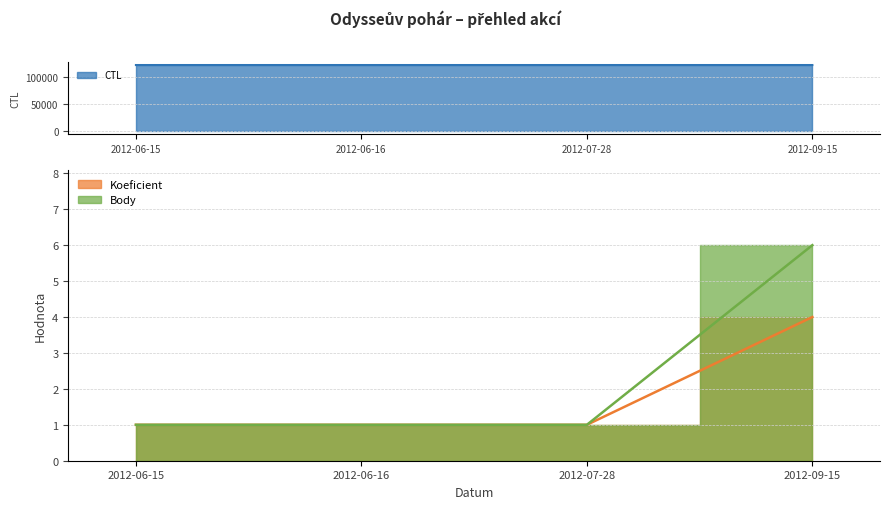

True or false: Body has more than 0 points higher than both neighbors.

False